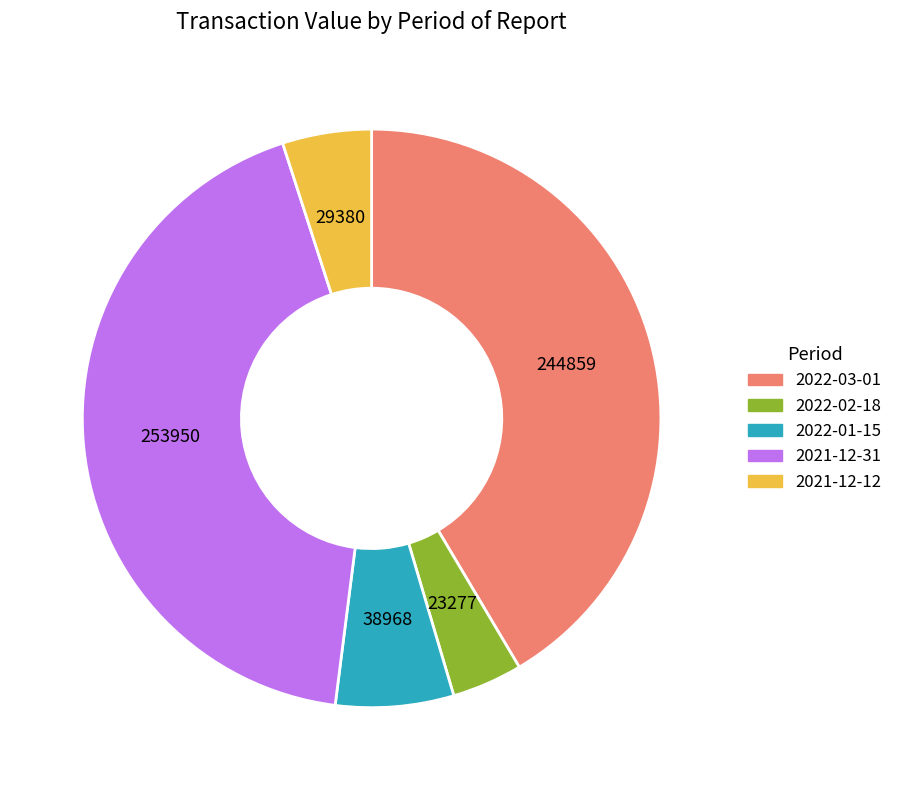

Is 2021-12-31 the majority of the pie?

No